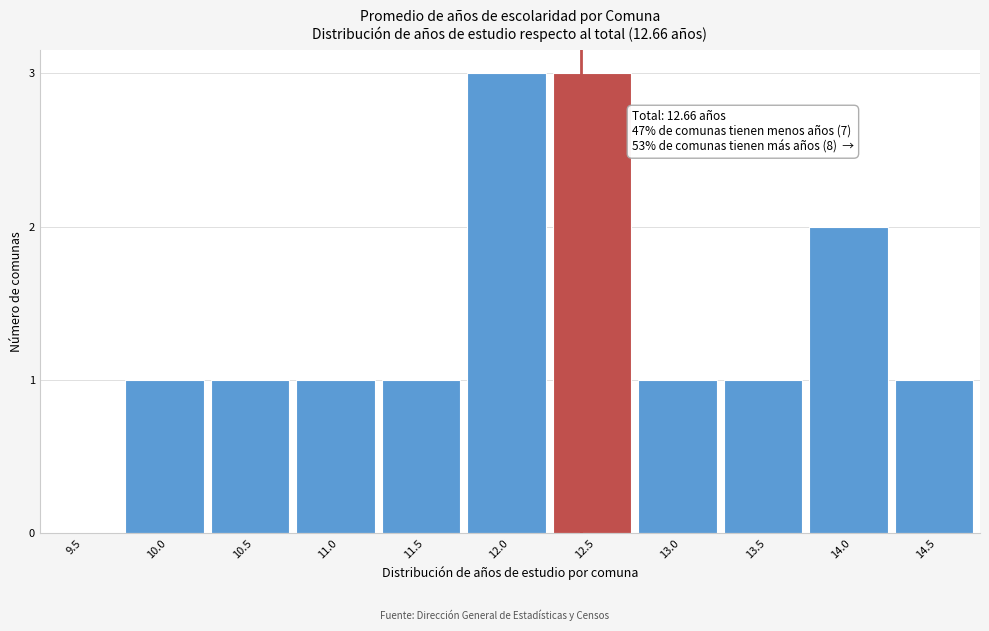

Reading left to right, what are all the values shown in this chart?

9.5=0	10.0=1	10.5=1	11.0=1	11.5=1	12.0=3	12.5=3	13.0=1	13.5=1	14.0=2	14.5=1